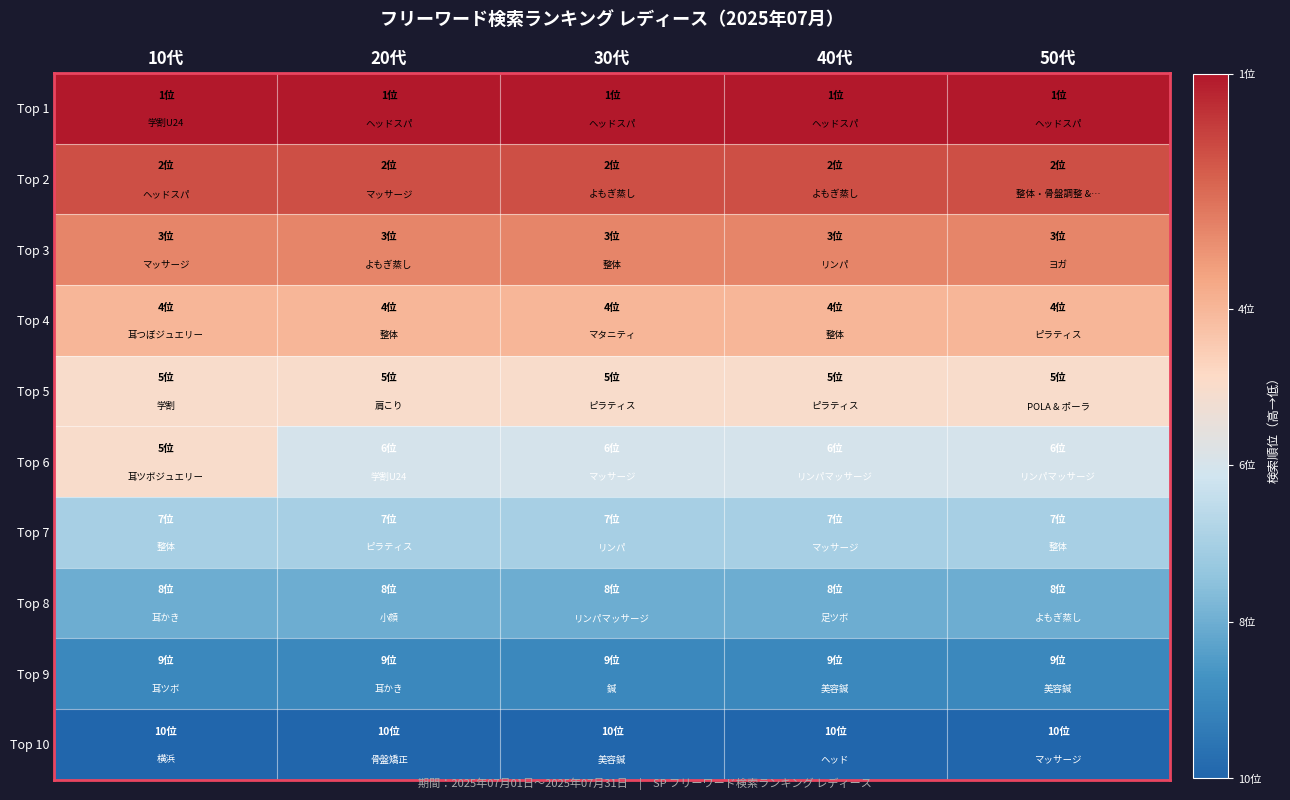

Reading right to left, list all the values displayed in this chart.

Top 1: 50代=10	40代=10	30代=10	20代=10	10代=10
Top 2: 50代=9	40代=9	30代=9	20代=9	10代=9
Top 3: 50代=8	40代=8	30代=8	20代=8	10代=8
Top 4: 50代=7	40代=7	30代=7	20代=7	10代=7
Top 5: 50代=6	40代=6	30代=6	20代=6	10代=6
Top 6: 50代=5	40代=5	30代=5	20代=5	10代=6
Top 7: 50代=4	40代=4	30代=4	20代=4	10代=4
Top 8: 50代=3	40代=3	30代=3	20代=3	10代=3
Top 9: 50代=2	40代=2	30代=2	20代=2	10代=2
Top 10: 50代=1	40代=1	30代=1	20代=1	10代=1